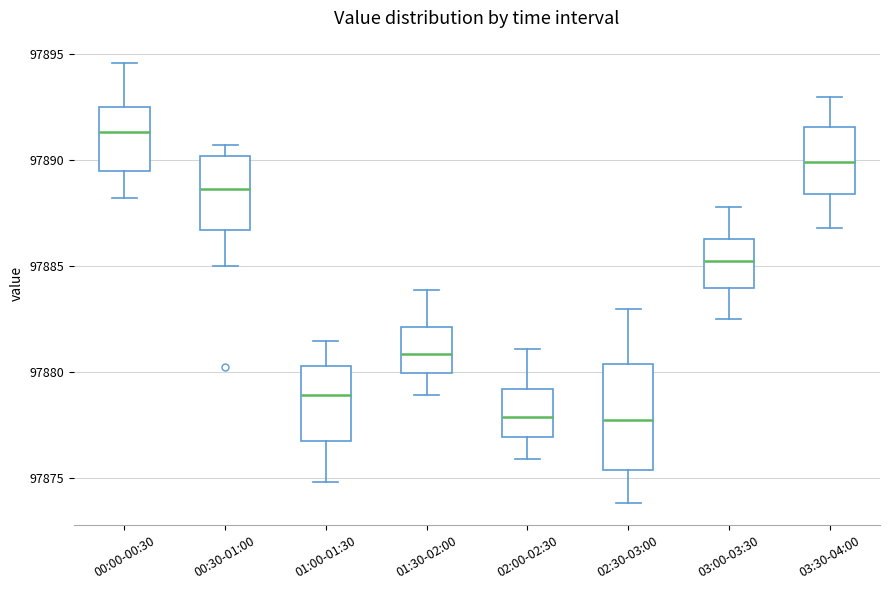

Reading left to right, read every box against the y-axis: the position of its median line, the range the box covers, and the ends of its whiskers. The values are not printed on the chart, so give them approximately, as read against the axis.

00:00-00:30: median 97891.5, box 97889.5 to 97892.5, whiskers 97888.0 to 97894.5
00:30-01:00: median 97888.5, box 97886.5 to 97890.0, whiskers 97885.0 to 97890.5
01:00-01:30: median 97879.0, box 97877.0 to 97880.5, whiskers 97875.0 to 97881.5
01:30-02:00: median 97881.0, box 97880.0 to 97882.0, whiskers 97879.0 to 97884.0
02:00-02:30: median 97878.0, box 97877.0 to 97879.0, whiskers 97876.0 to 97881.0
02:30-03:00: median 97878.0, box 97875.5 to 97880.5, whiskers 97874.0 to 97883.0
03:00-03:30: median 97885.5, box 97884.0 to 97886.5, whiskers 97882.5 to 97888.0
03:30-04:00: median 97890.0, box 97888.5 to 97891.5, whiskers 97887.0 to 97893.0